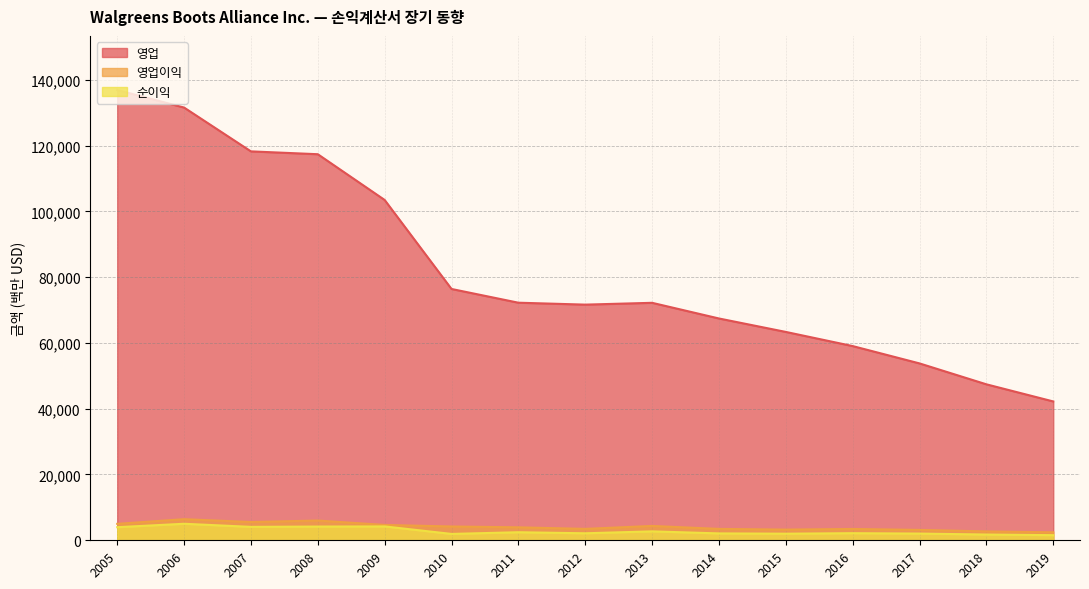

What is the greatest value displayed?

136866